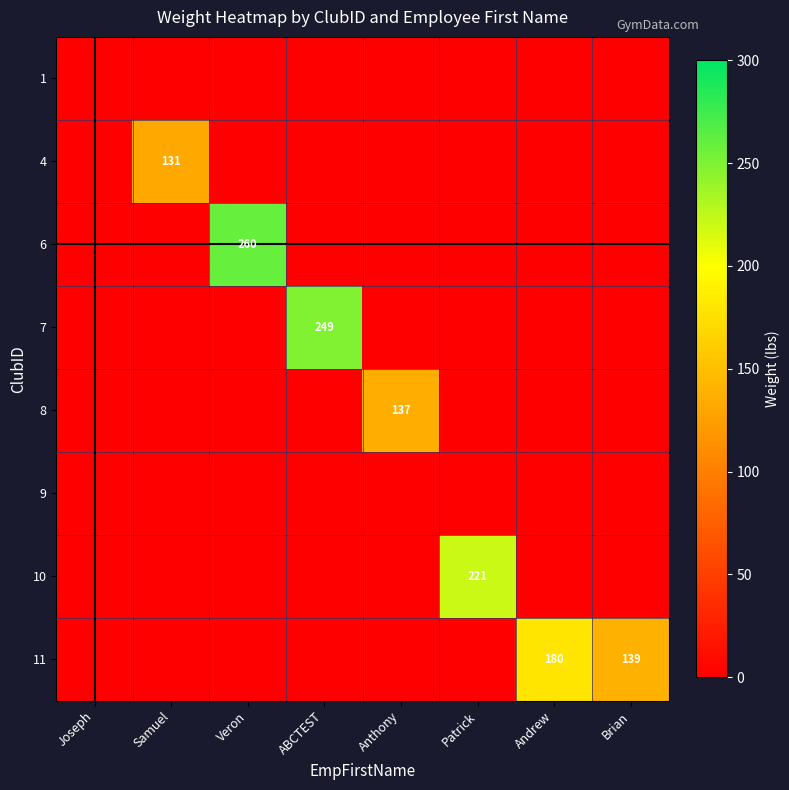

The value of 11 at Brian is 223. True or false?

False